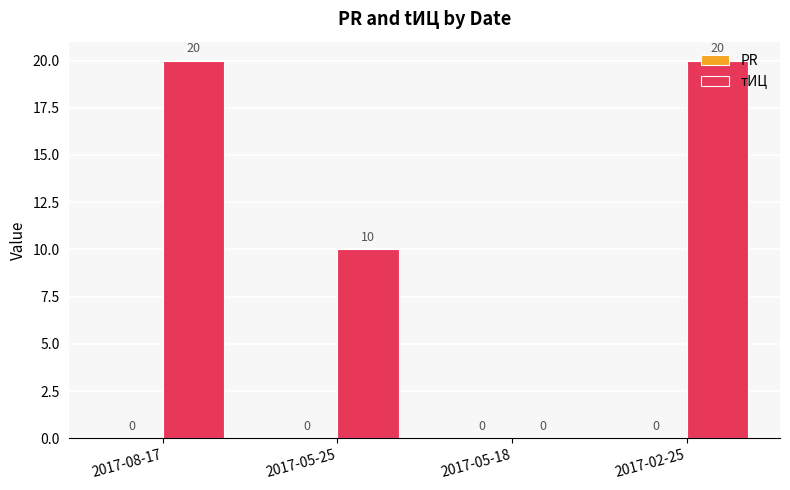

At which label is the value closest to 10?

2017-05-25